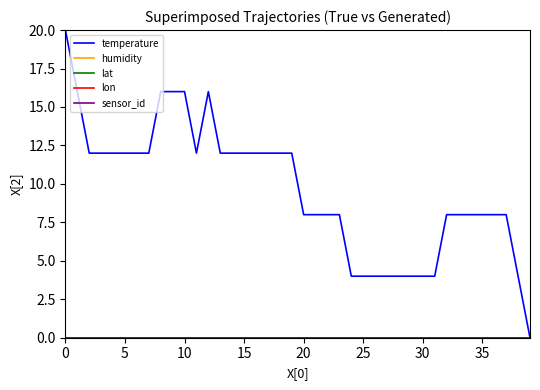

Is this an area chart (filled region under the line)?

No